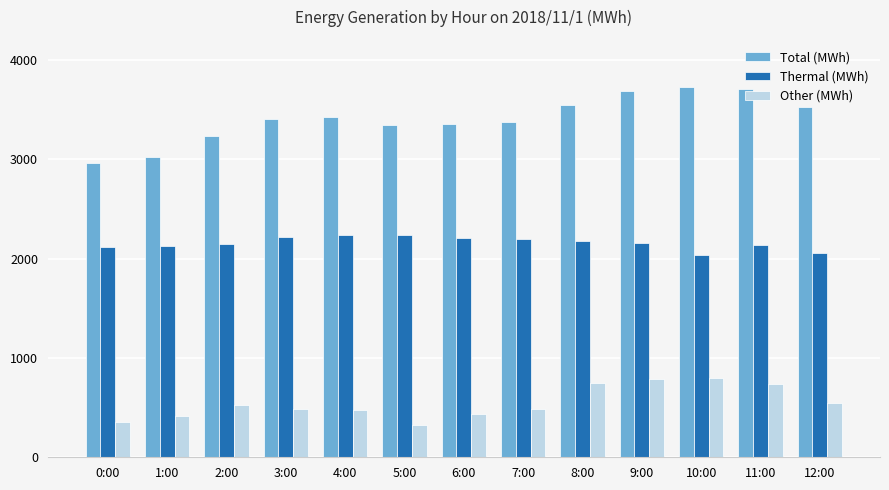

What is the difference between the highest and lowest values at 4:00?

2943